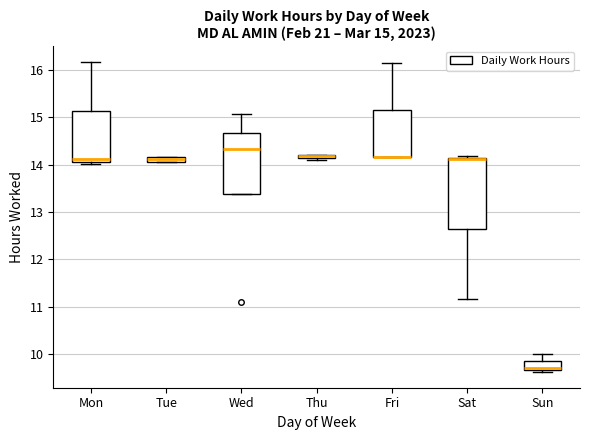

Which box is the tallest, from its lower edge to its upper edge?

Sat